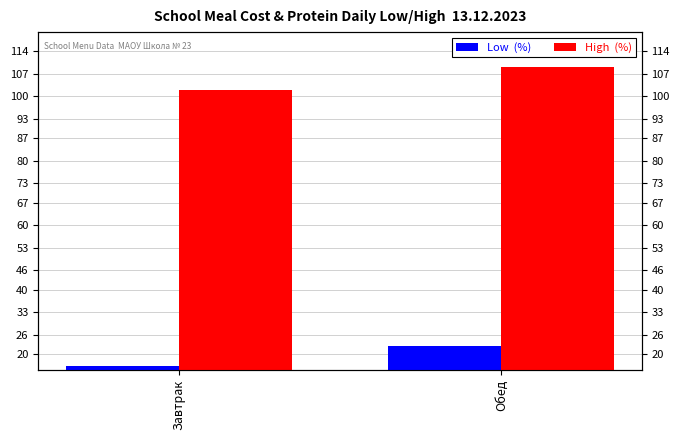

Which series changed the most between Завтрак and Обед?

High  (%)